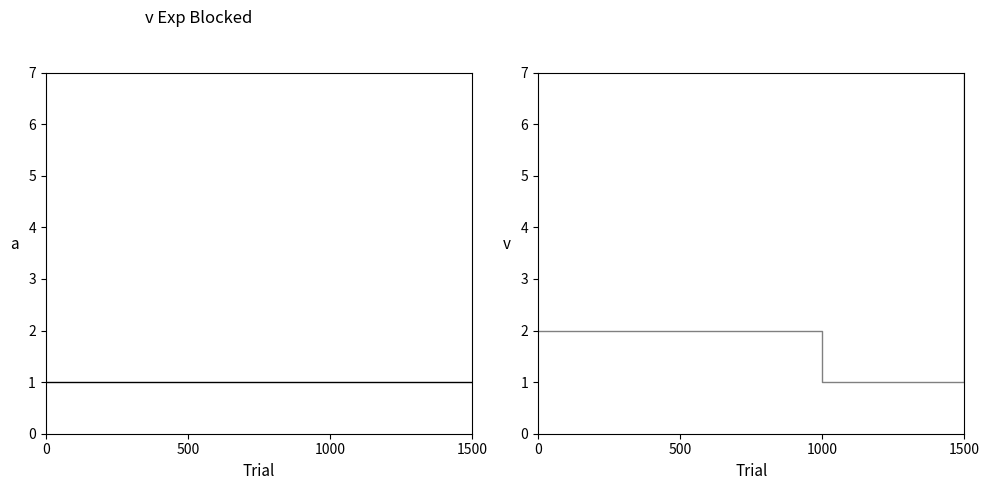

What is the difference between the maximum and minimum values in the io_index series?

6